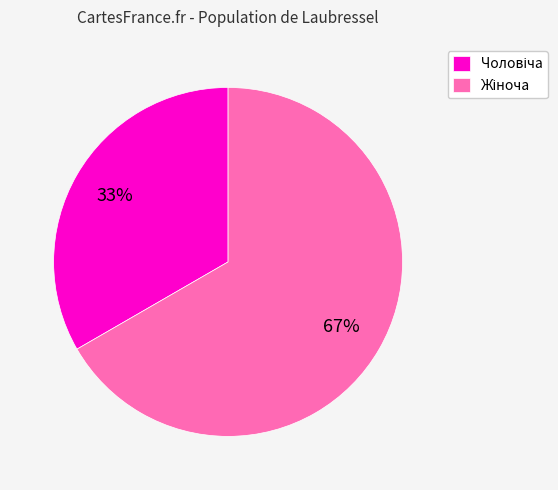

Does any single category account for the majority?

Yes